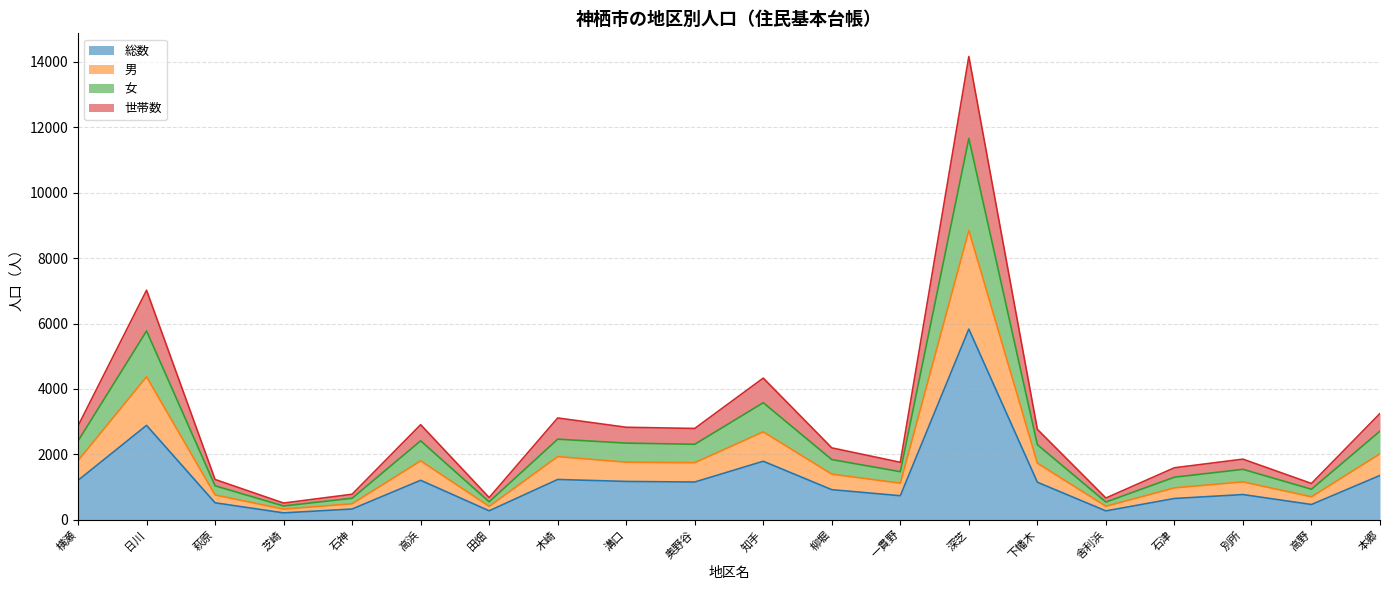

What position from the right is 深芝?

7